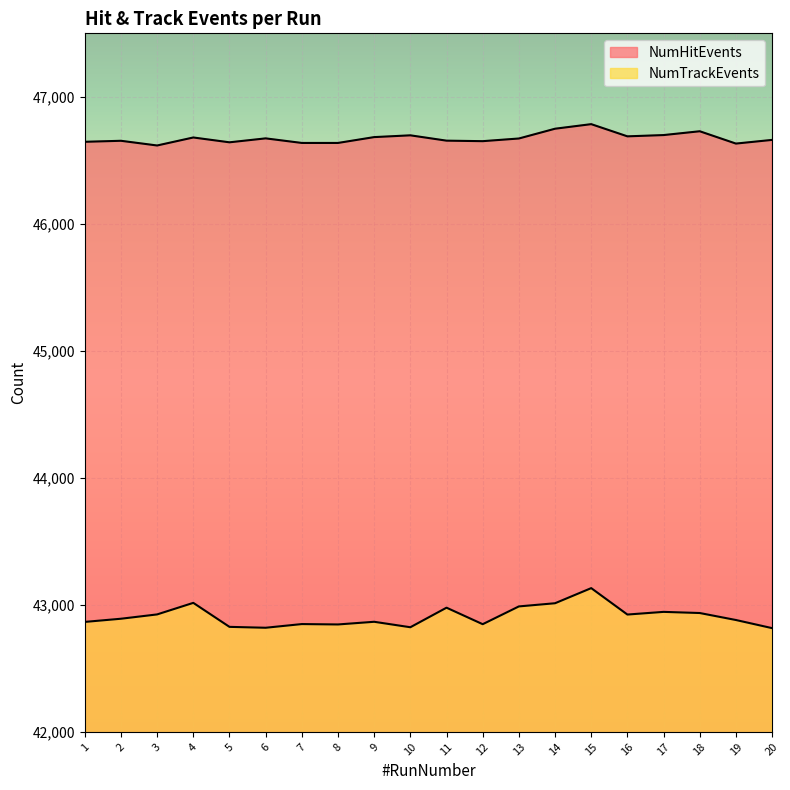

Does the chart display data point markers on the line(s)?

No